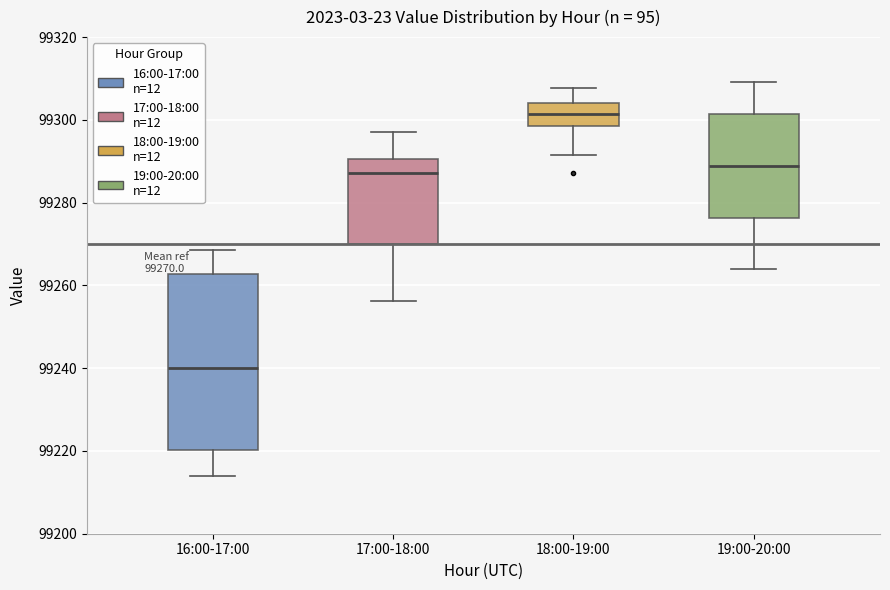

Which box is the tallest, from its lower edge to its upper edge?

16:00-17:00